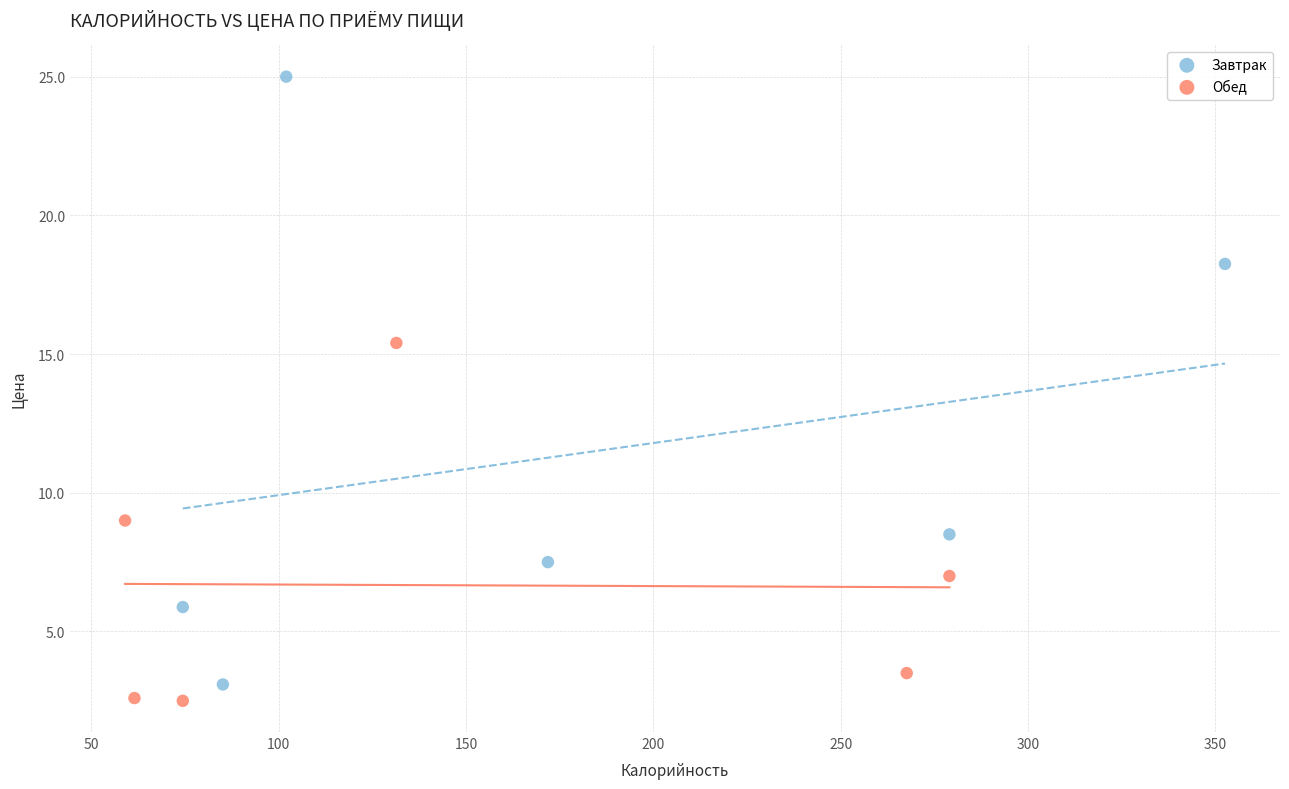

Which series has the largest Y range (max minus min)?

Завтрак